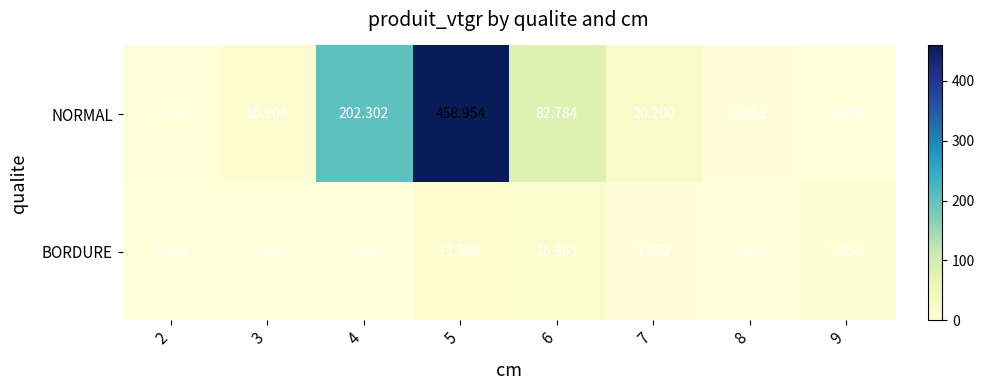

List the series in order of their overall mean, lowest first.

BORDURE, NORMAL